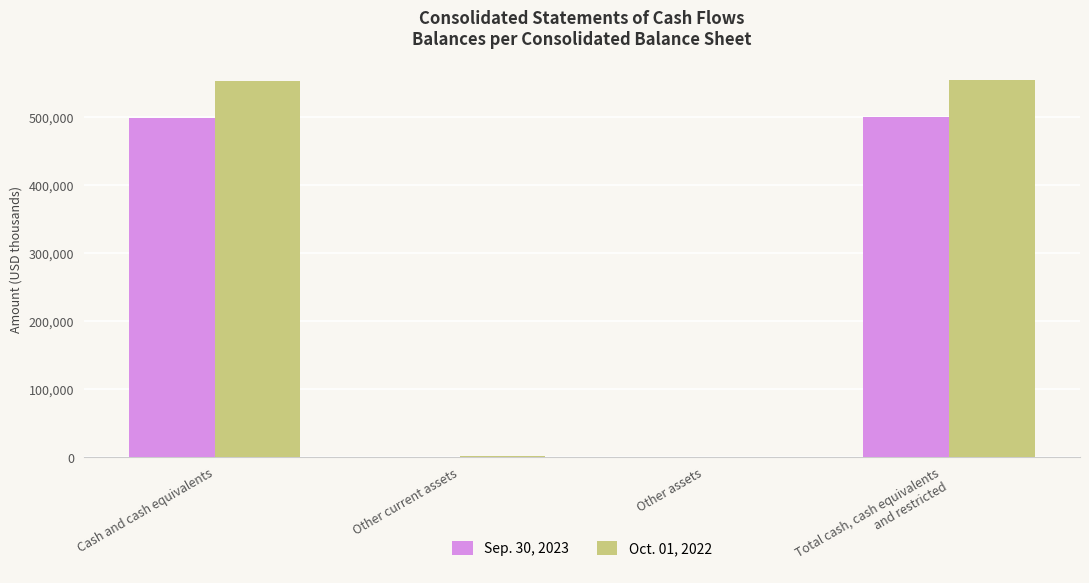

Which series has the largest total across all categories?

Oct. 01, 2022